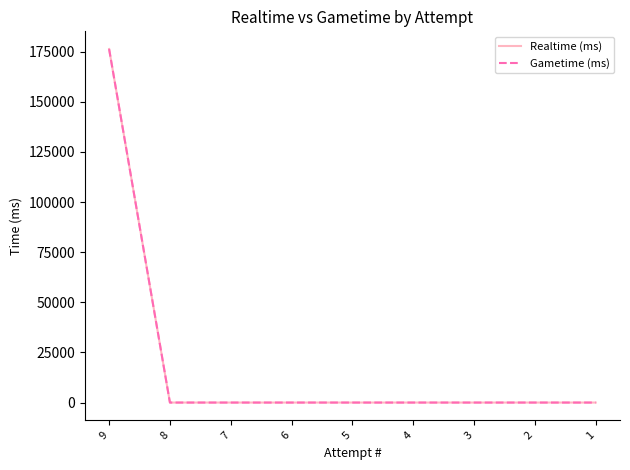

What is the maximum value shown in the chart?

176317